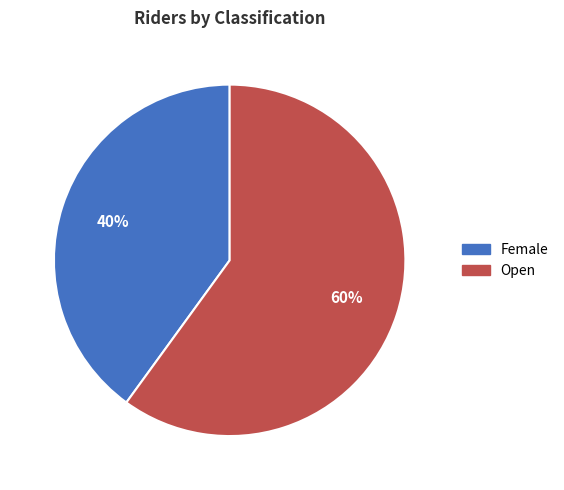

Rank the categories by value from highest to lowest.

Open, Female